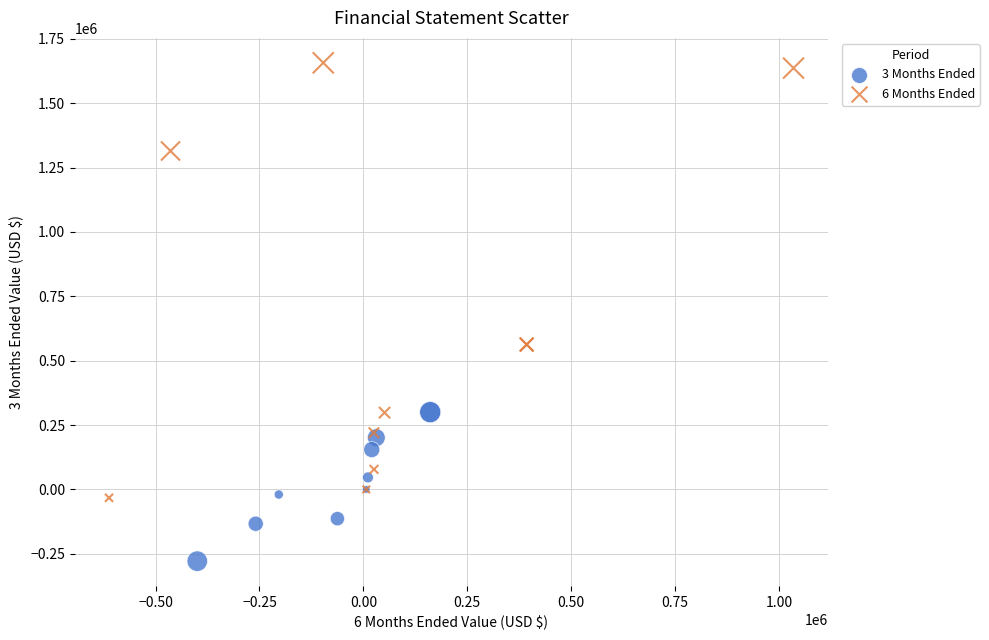

Which series has the largest Y range (max minus min)?

6 Months Ended